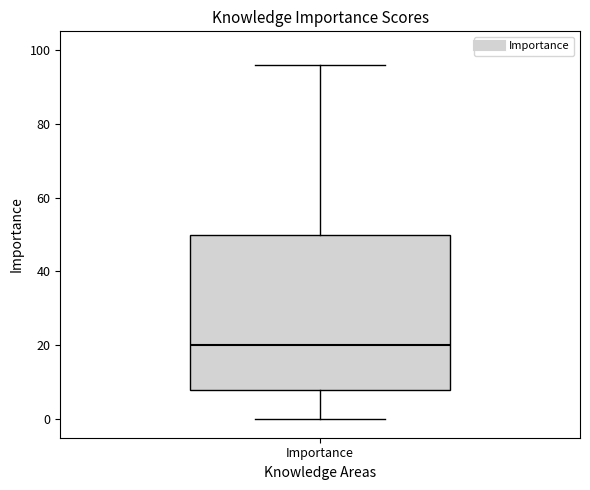

Transcribe this box plot: give where the median line is, the range the box spans, and where the two whiskers end, as read against the y-axis. The values are not printed on the chart, so give them approximately, as read against the axis.

median 20, box 8 to 50, whiskers 0 to 96